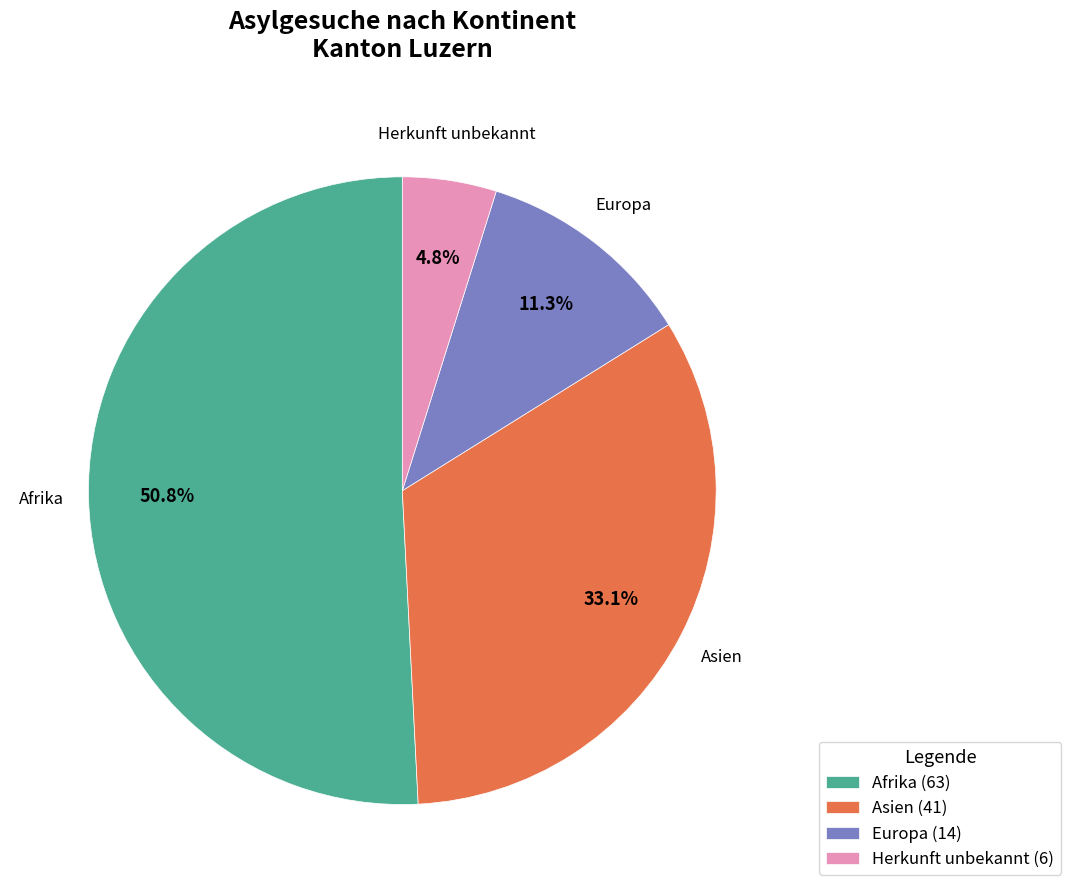

To the nearest percent, what is the combined percentage of Afrika and Europa?

62%